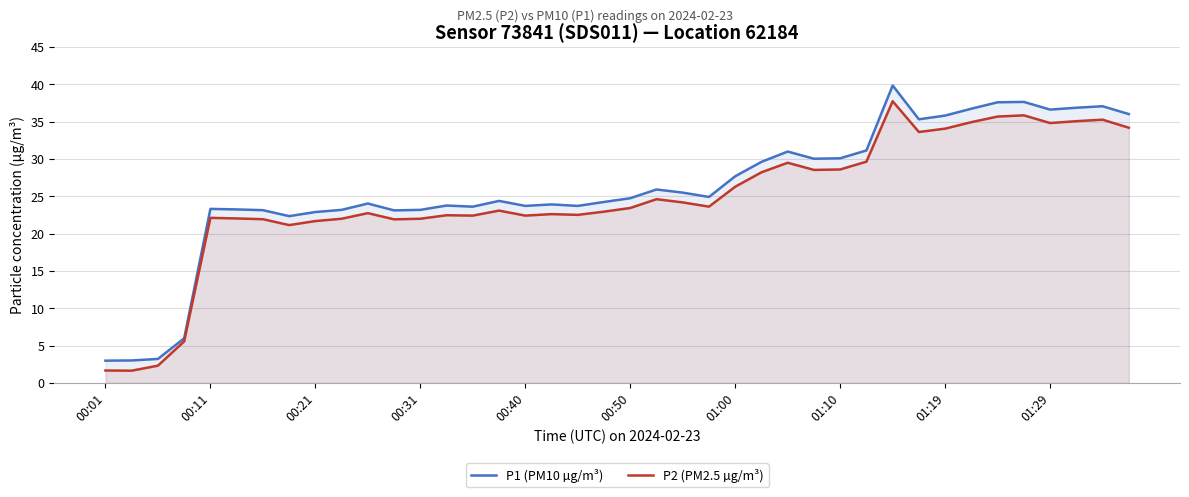

Rank the series at 37 from lowest to highest value.

P2 (PM2.5 µg/m³), P1 (PM10 µg/m³)